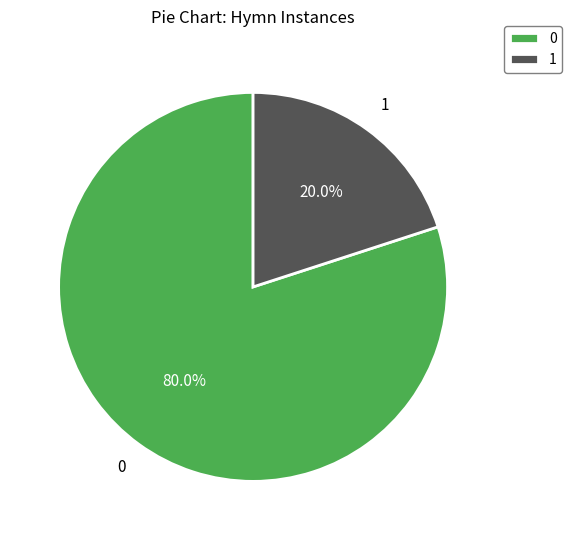

Approximately how many times larger is the value at 0 compared to 1?

4.0